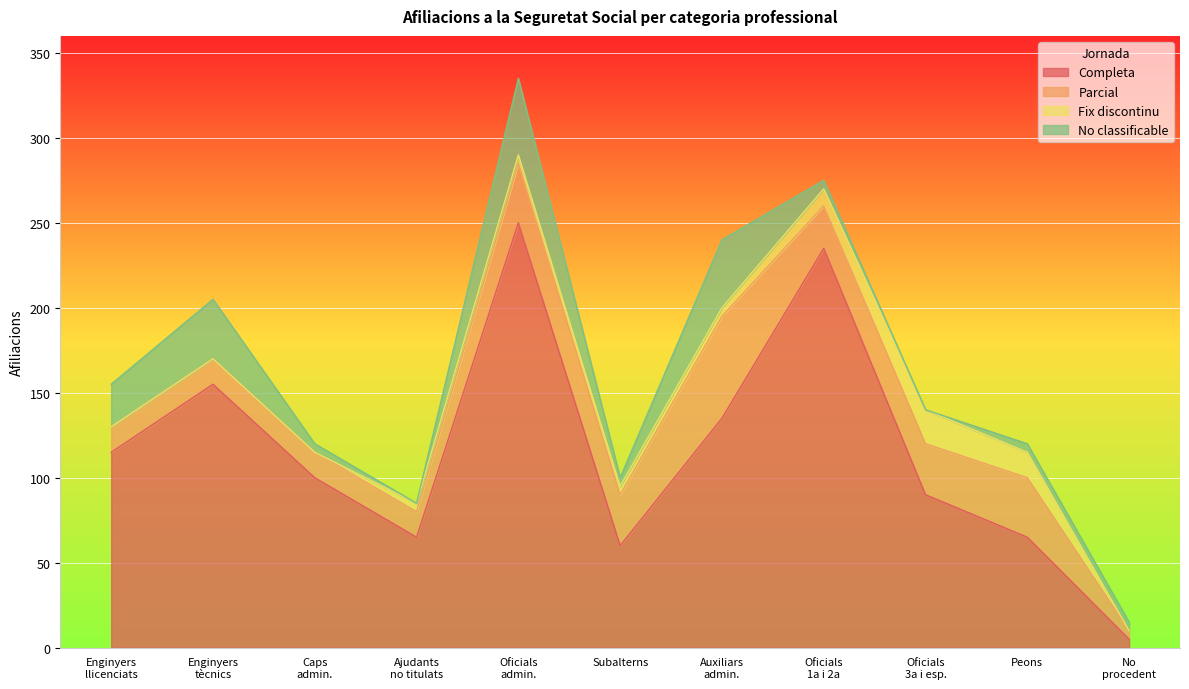

How many values in the Completa series are below 100?

5